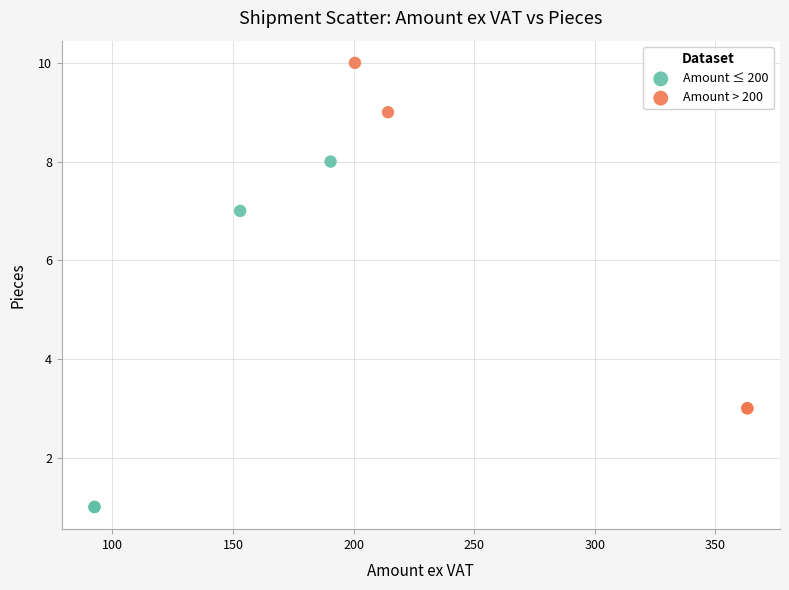

Which series reaches the minimum Y coordinate?

Amount ≤ 200